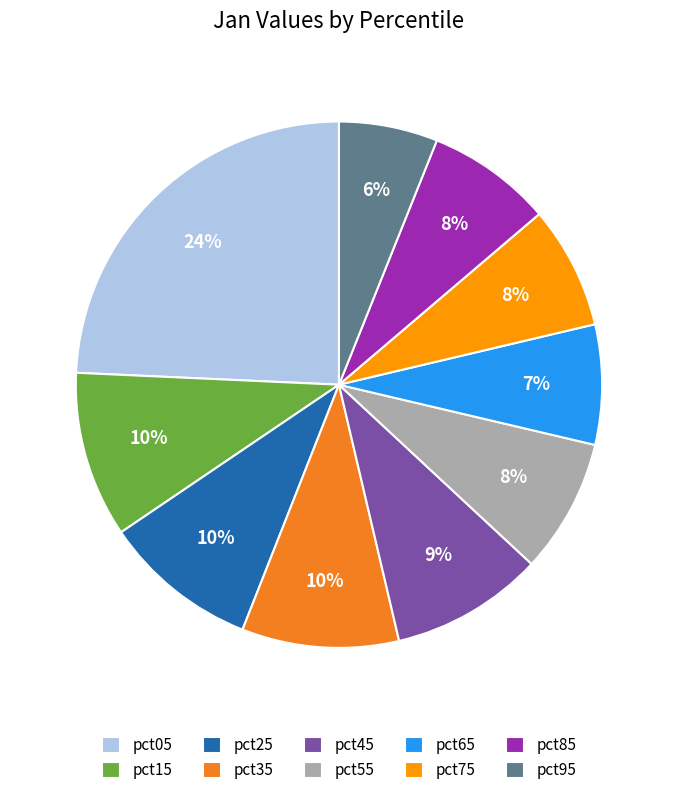

How many segments does this pie chart have?

10